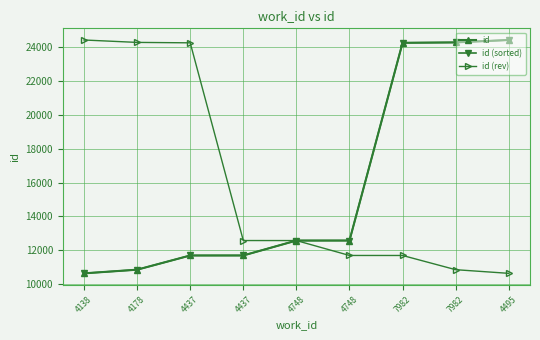

Rank the series by their maximum value, from highest to lowest.

id, id (sorted), id (rev)